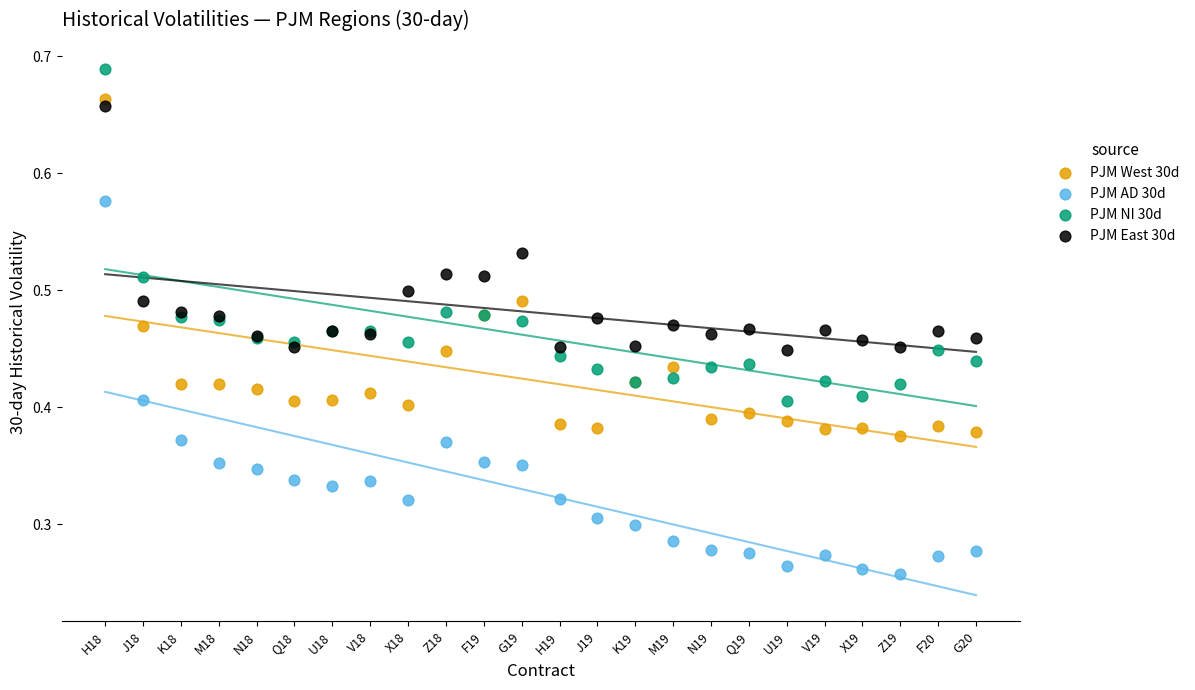

Which series has the largest Y range (max minus min)?

PJM AD 30d